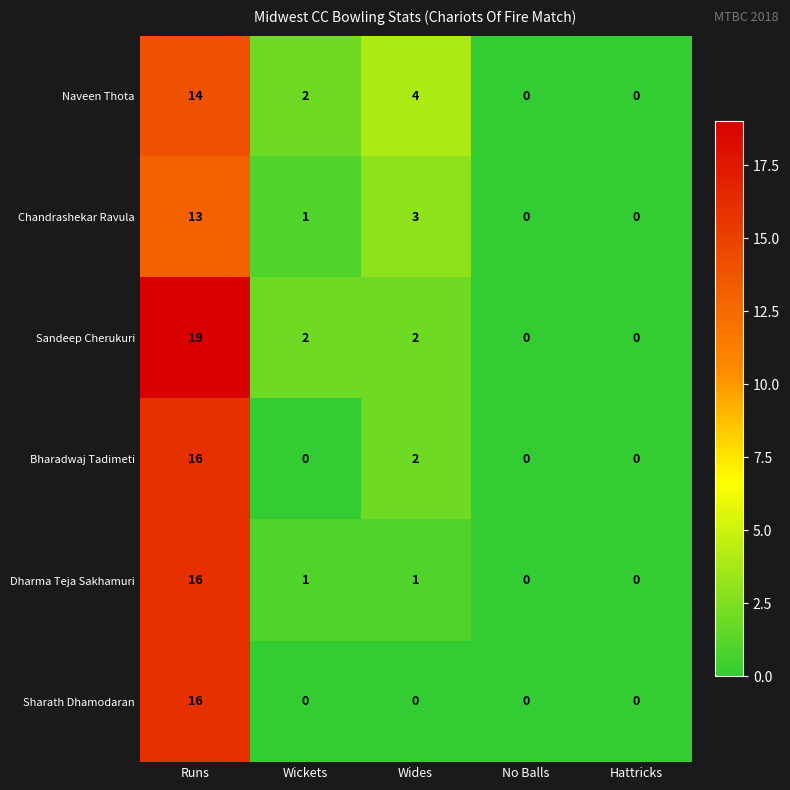

Is it true that Bharadwaj Tadimeti equals 21 at Runs?

False